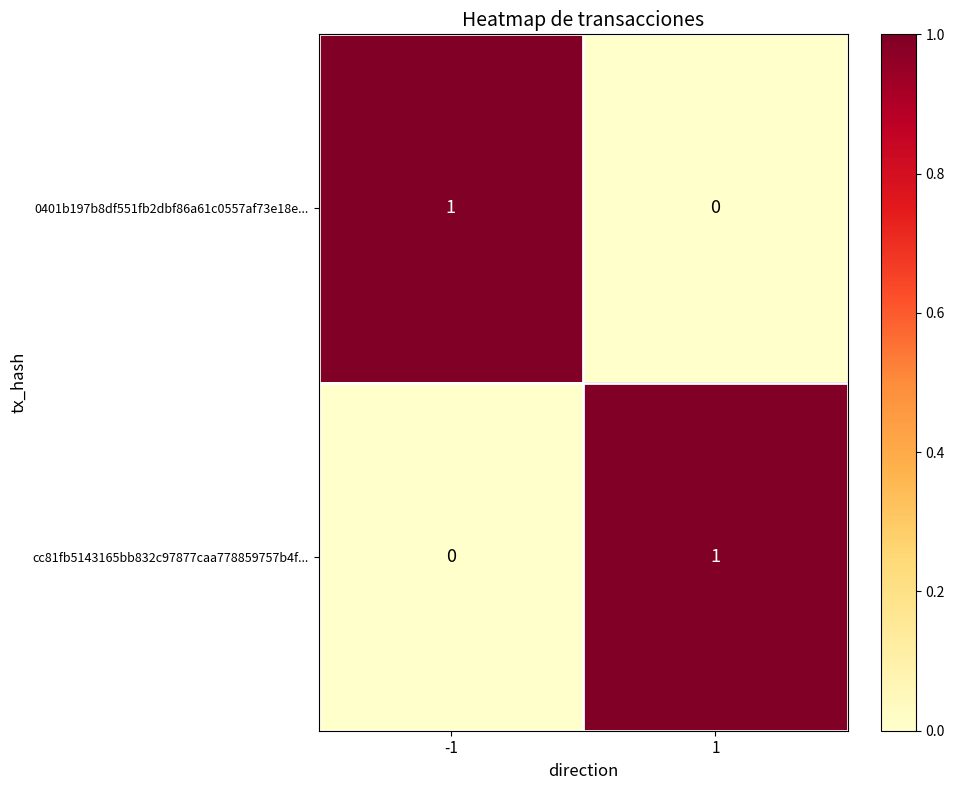

Rank the categories by 0401b197b8df551fb2dbf86a61c0557af73e18e... value from highest to lowest.

-1, 1